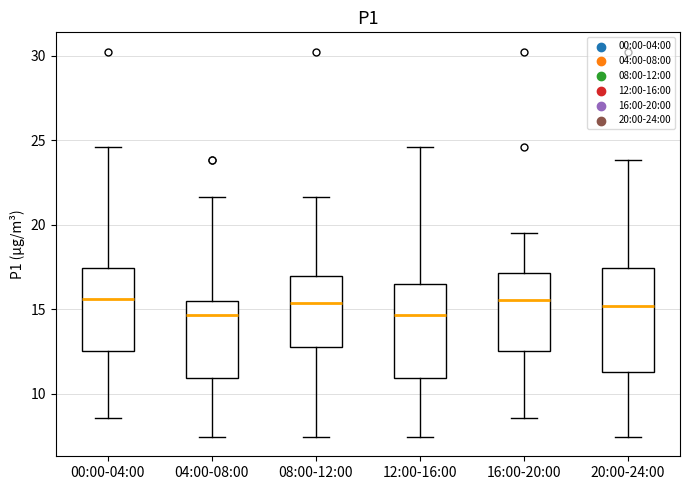

Where is the upper edge of the box for 12:00-16:00 on the y-axis? The values are not printed on the chart, so give them approximately, as read against the axis.

16.5